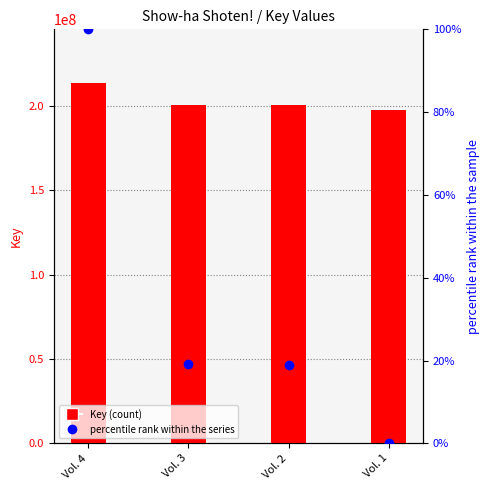

The Key series shows 200657157.0 at Vol. 2. True or false?

True